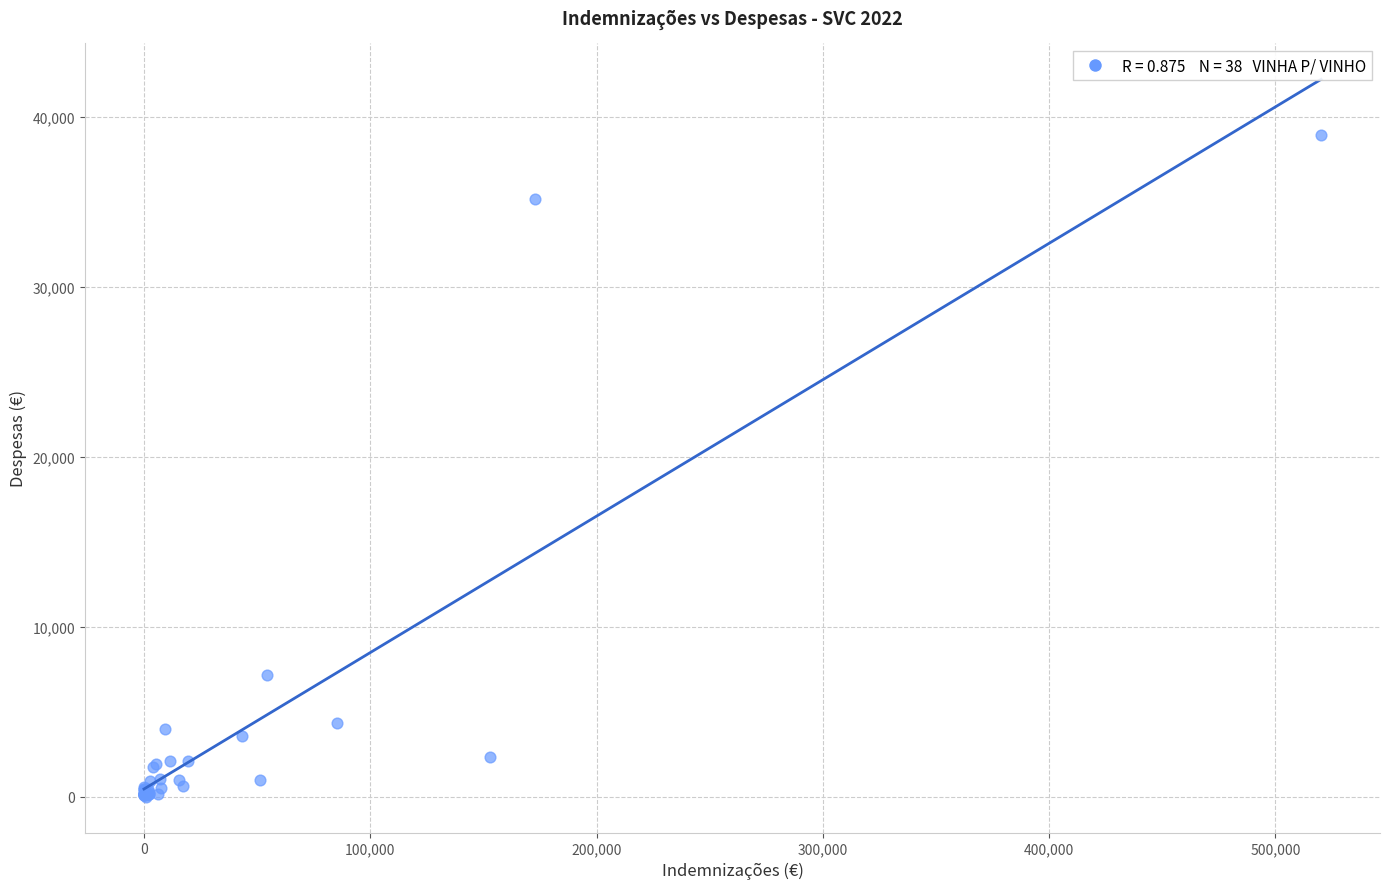

What Y value in the scatter plot is closest to 19477?

7136.9